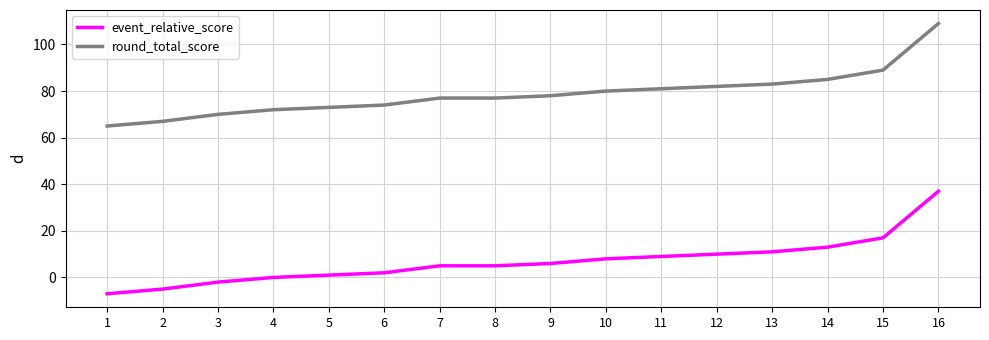

True or false: round_total_score and event_relative_score cross at least once.

False